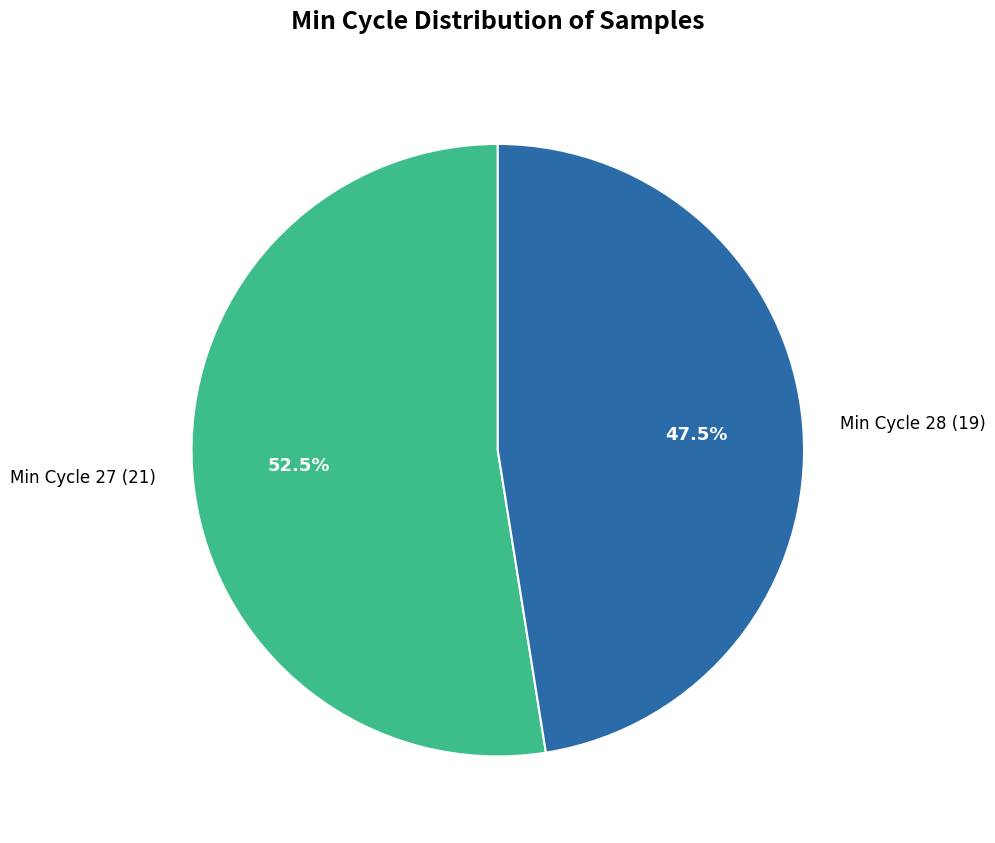

What percentage do Min Cycle 27 (21) and Min Cycle 28 (19) together represent?

100.0%